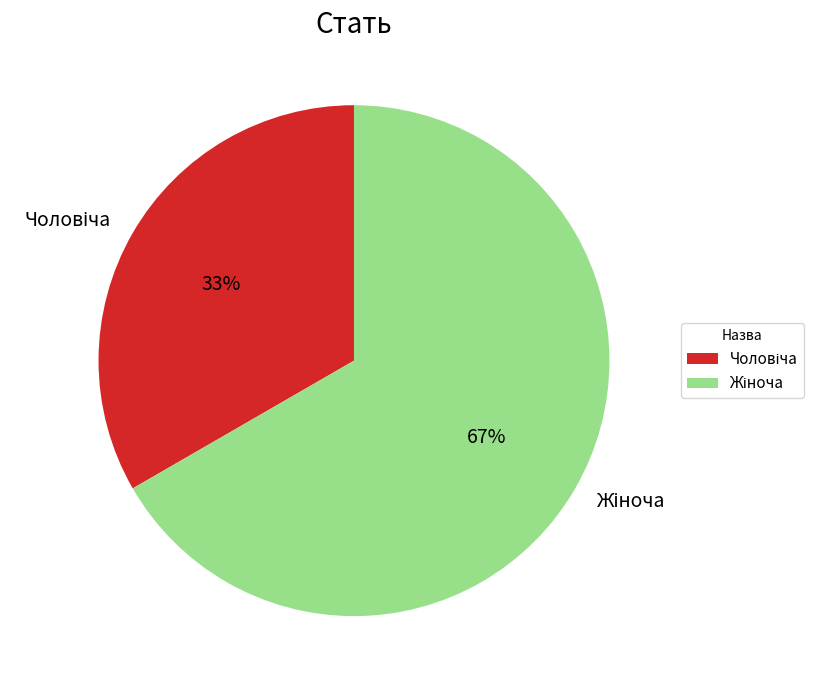

To the nearest percent, what is the average slice percentage?

50%